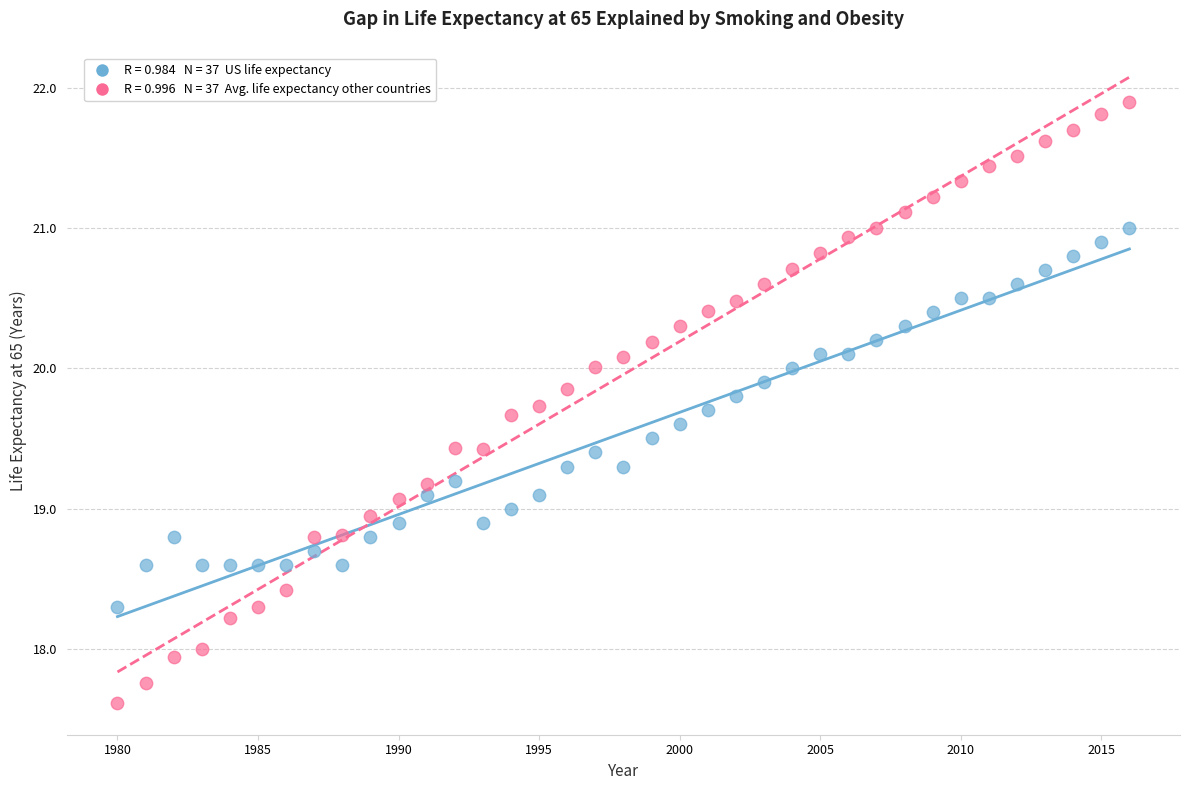

Across all data points, what is the range of X values (max minus min)?

36.0